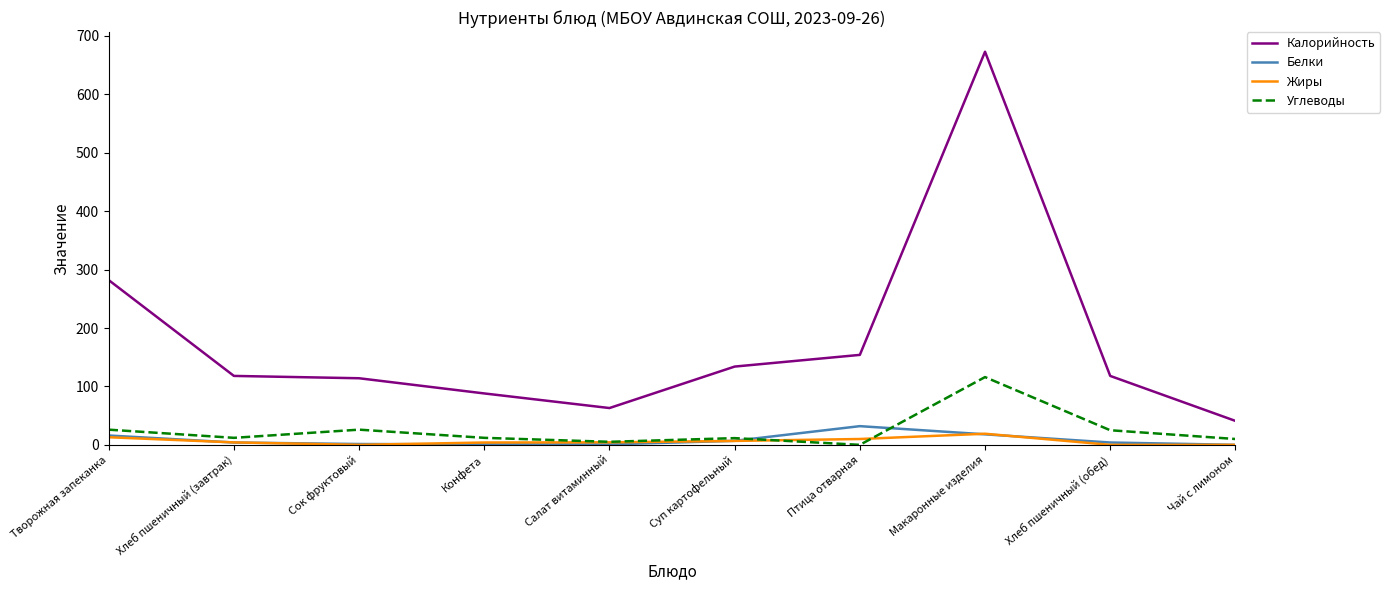

How many intersections are there between Углеводы and Белки?

2